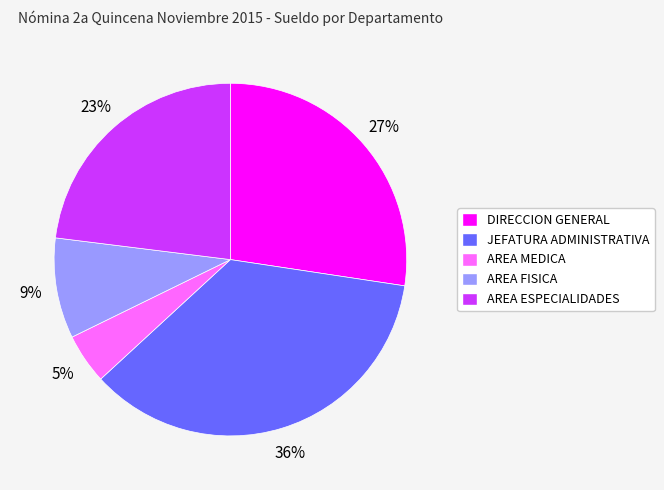

To the nearest percent, what is the combined percentage of JEFATURA ADMINISTRATIVA and AREA ESPECIALIDADES?

59%